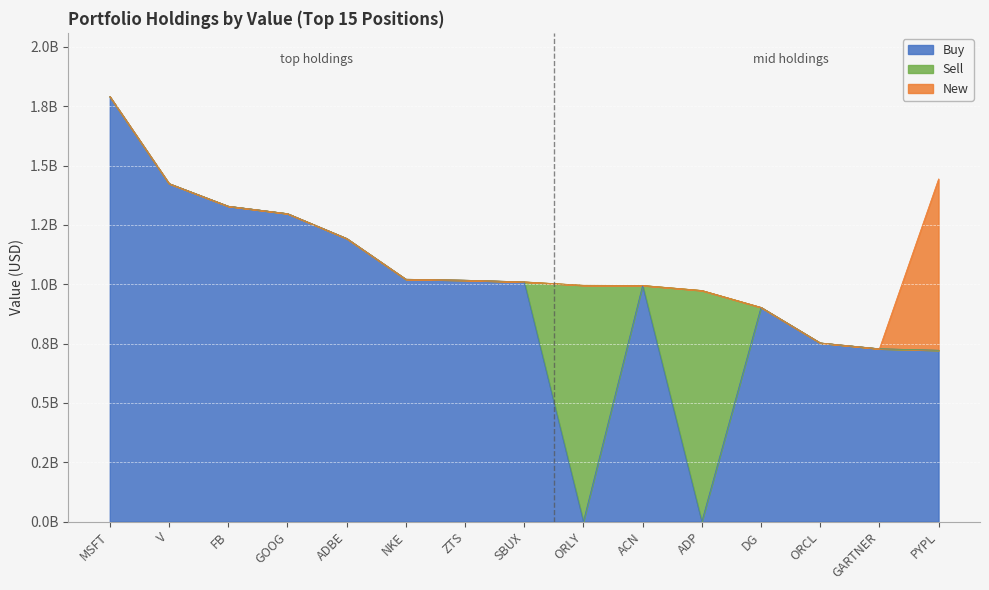

Does the chart display data point markers on the line(s)?

No